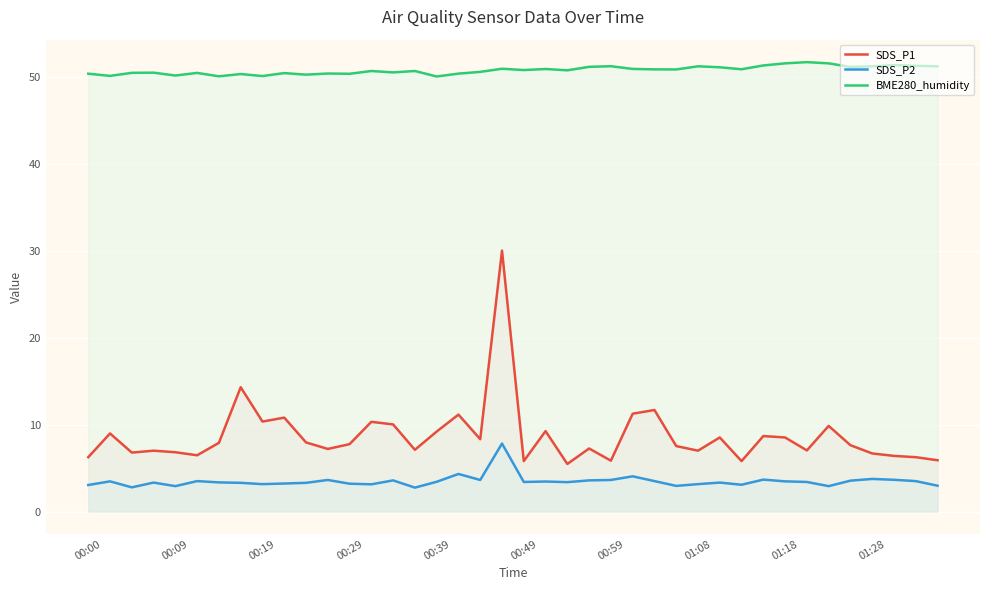

What are all the series names shown in the legend?

SDS_P1, SDS_P2, BME280_humidity